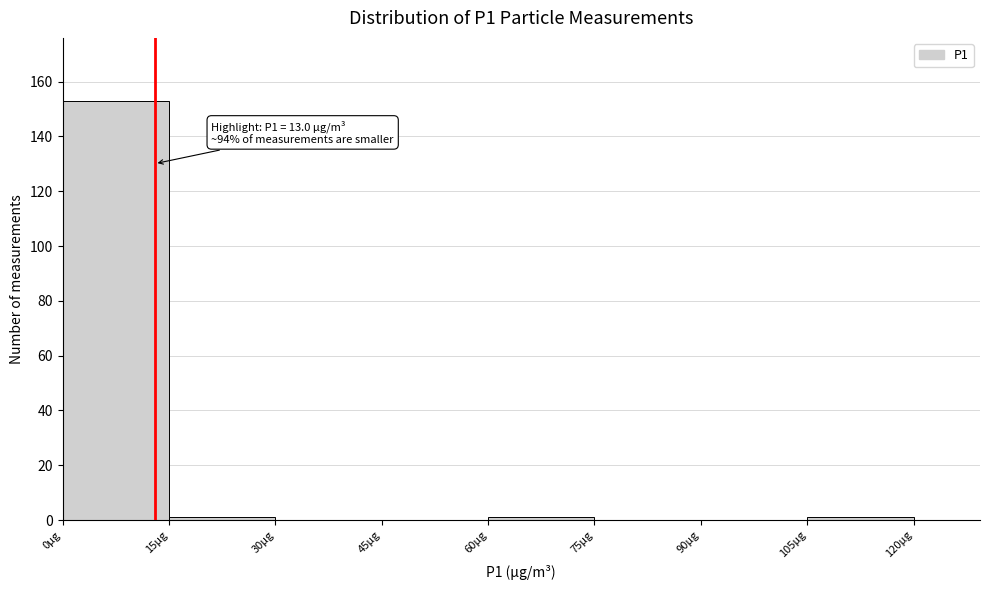

Which range on the x-axis has the tallest bar?

0 to 15